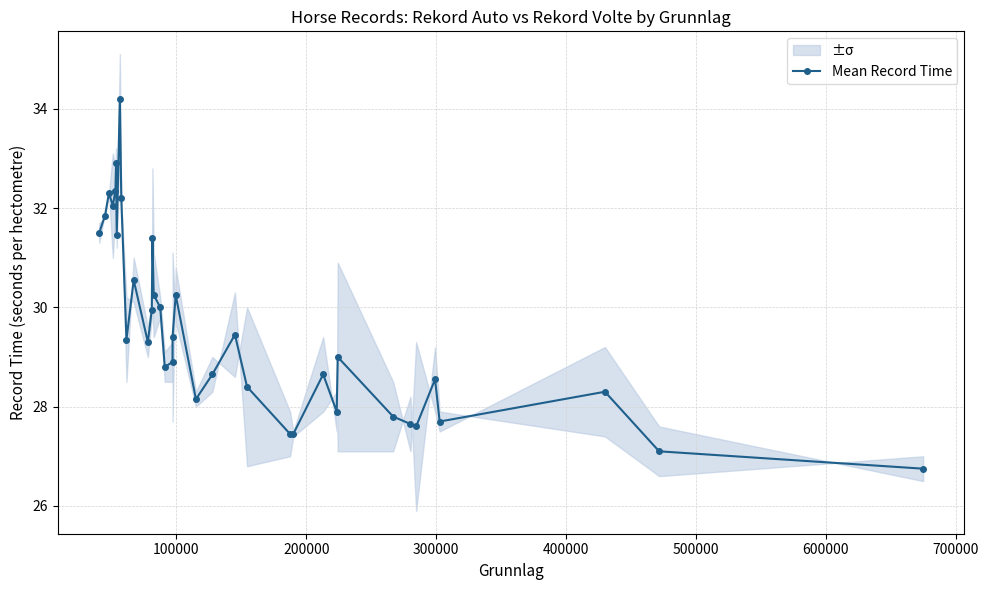

Count the number of values greater than 29.

19